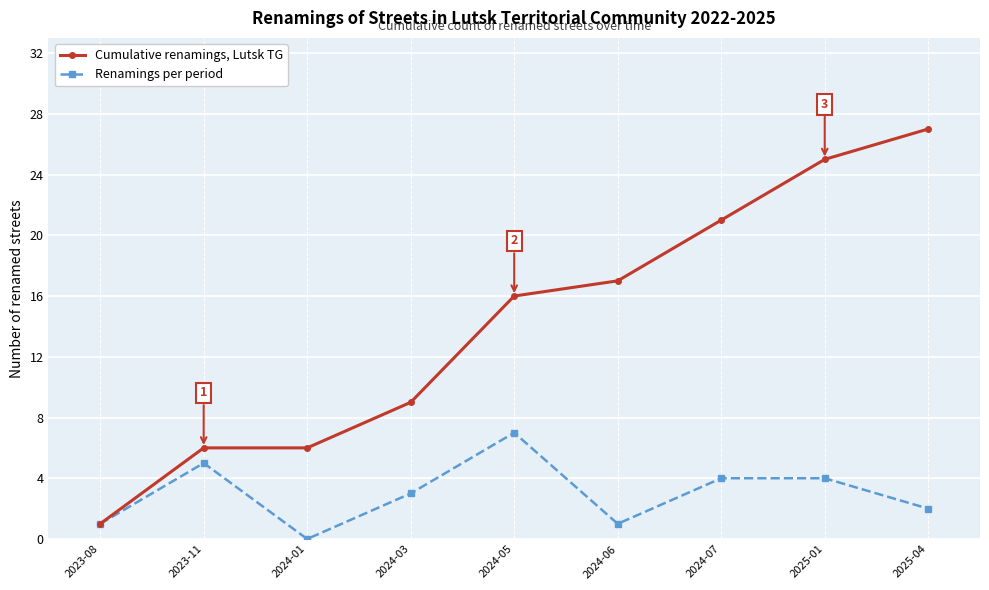

What is the difference between the Cumulative renamings, Lutsk TG values at 2024-03 and 2024-07?

12